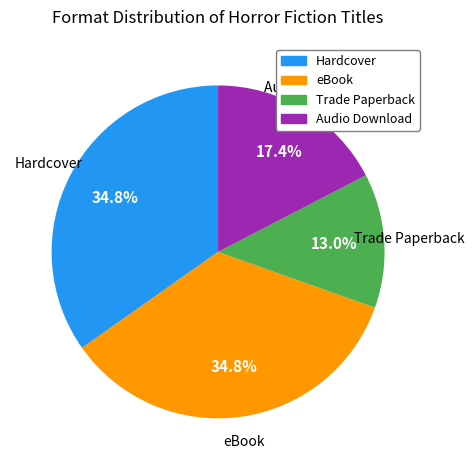

To the nearest percent, what percentage of the pie is Audio Download?

17%